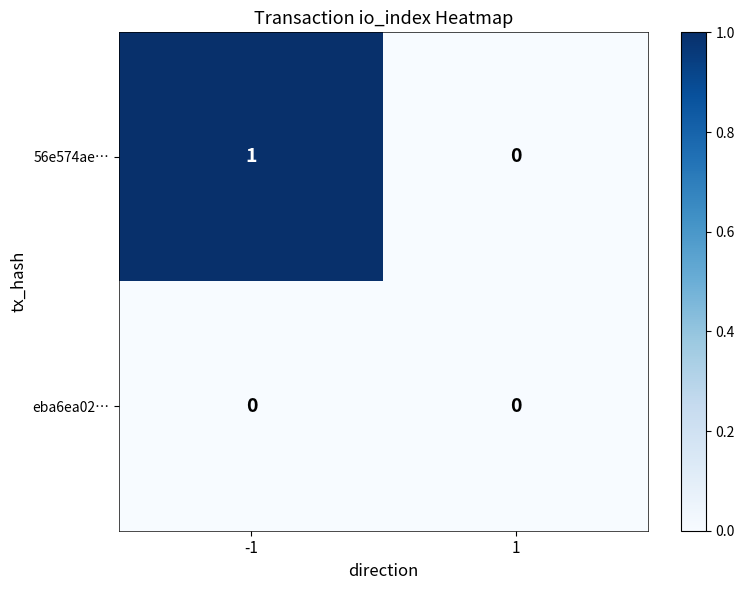

What is the difference between the highest and lowest values at -1?

1